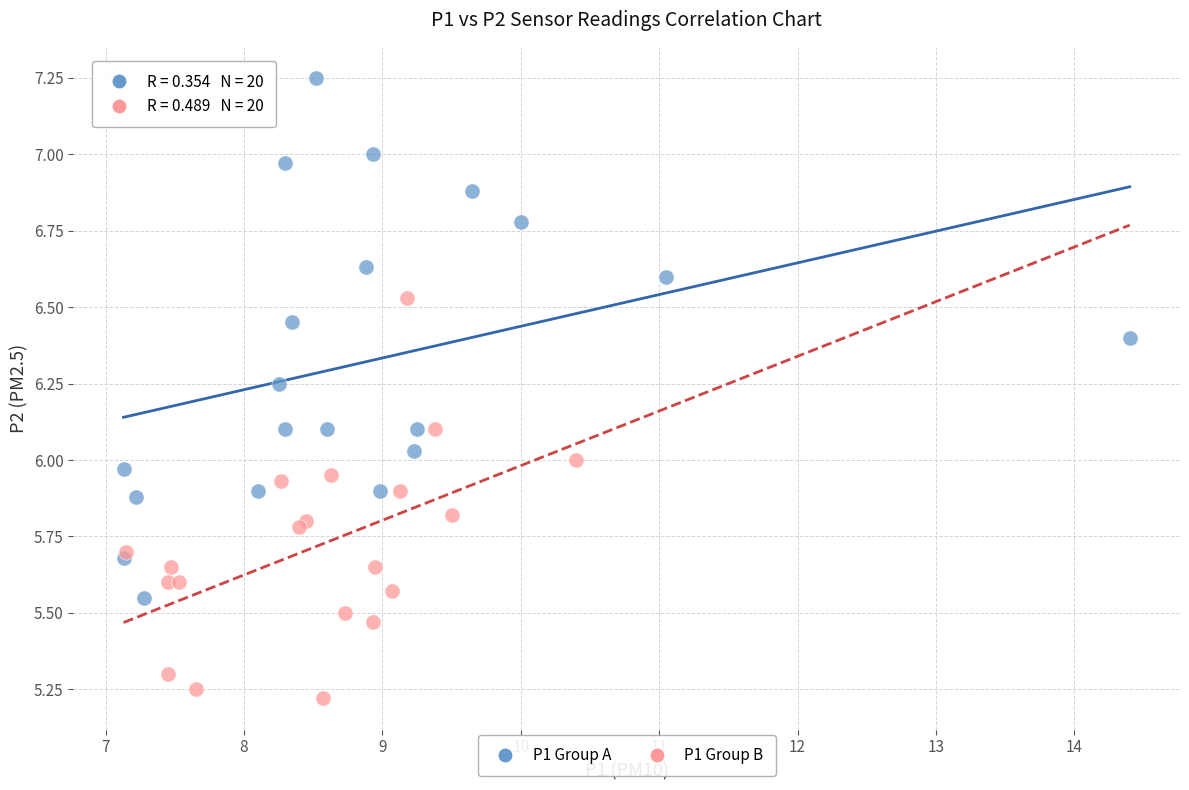

Which series reaches the minimum Y coordinate?

P1 Group B